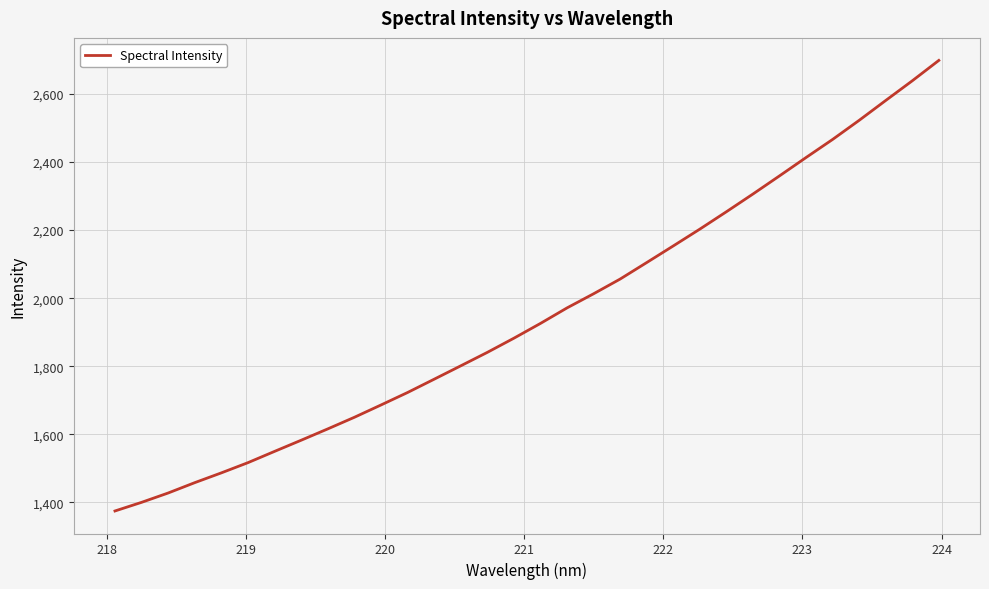

What is the difference between the maximum and minimum values?

1323.5